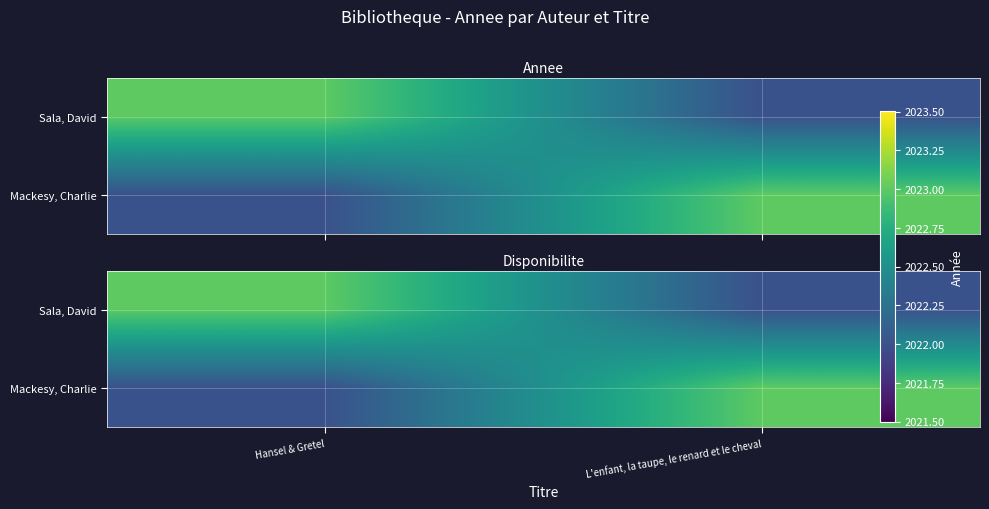

Which category has the highest value in the Mackesy, Charlie series?

L'enfant, la taupe, le renard et le cheval